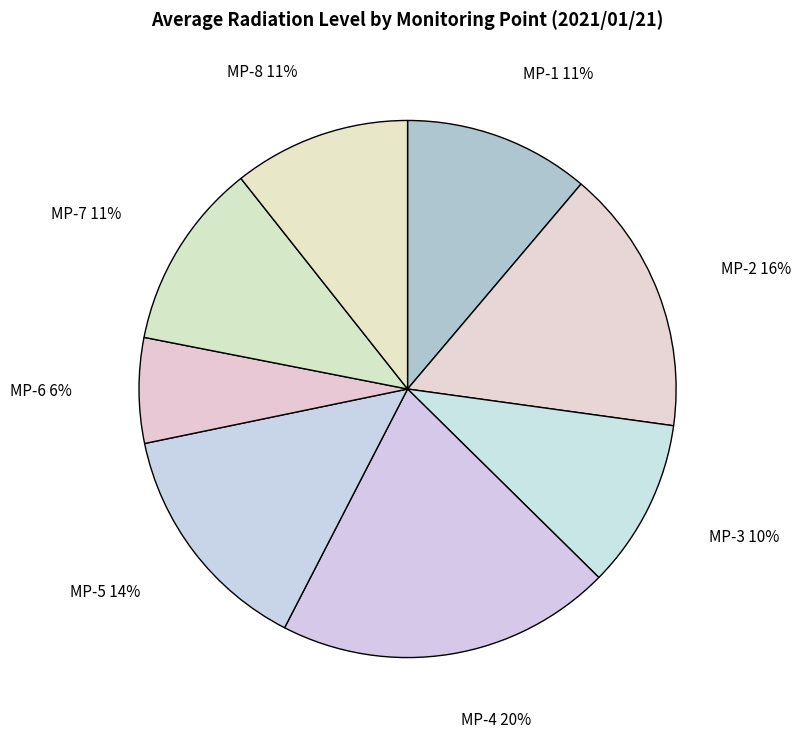

Which category has the smallest portion of the pie?

MP-6